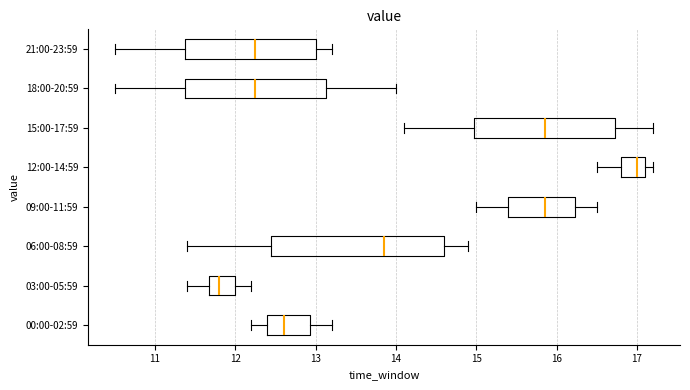

Reading bottom to top, read every box against the x-axis: the position of its median line, the range the box covers, and the ends of its whiskers. The values are not printed on the chart, so give them approximately, as read against the axis.

00:00-02:59: median 12.6, box 12.4 to 12.9, whiskers 12.2 to 13.2
03:00-05:59: median 11.8, box 11.7 to 12.0, whiskers 11.4 to 12.2
06:00-08:59: median 13.9, box 12.5 to 14.6, whiskers 11.4 to 14.9
09:00-11:59: median 15.9, box 15.4 to 16.2, whiskers 15.0 to 16.5
12:00-14:59: median 17.0, box 16.8 to 17.1, whiskers 16.5 to 17.2
15:00-17:59: median 15.9, box 15.0 to 16.7, whiskers 14.1 to 17.2
18:00-20:59: median 12.3, box 11.4 to 13.1, whiskers 10.5 to 14.0
21:00-23:59: median 12.3, box 11.4 to 13.0, whiskers 10.5 to 13.2